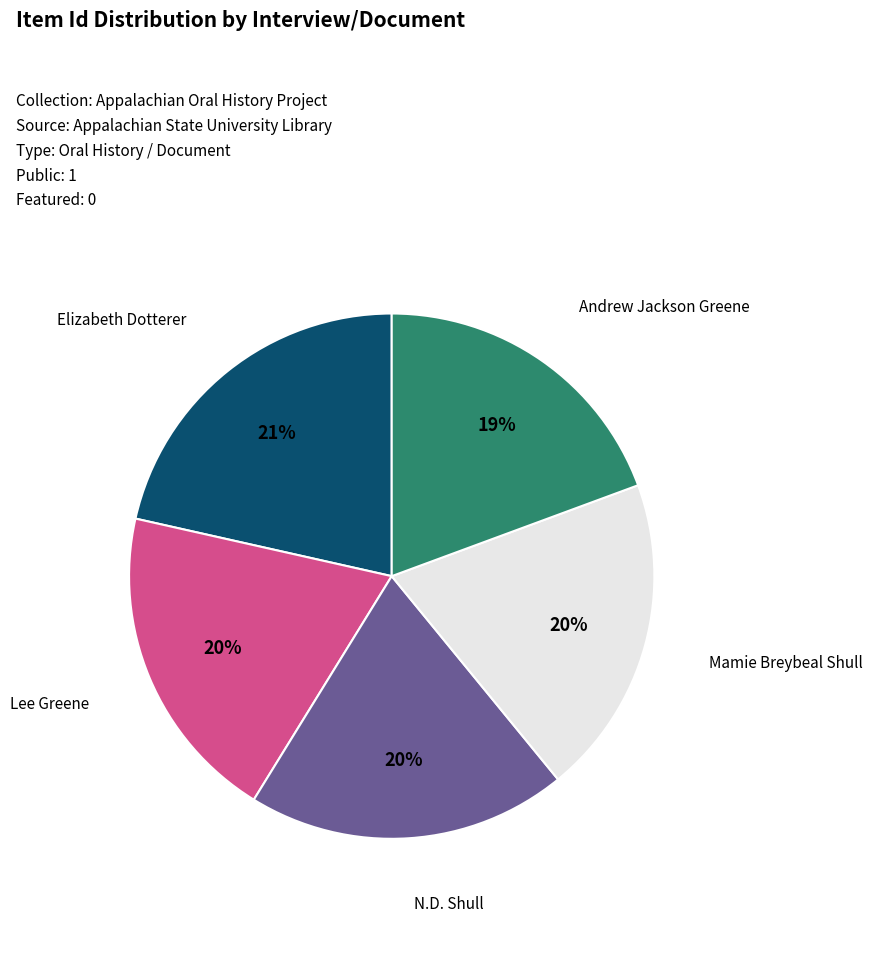

Is the sum of Andrew Jackson Greene and N.D. Shull greater than half?

No